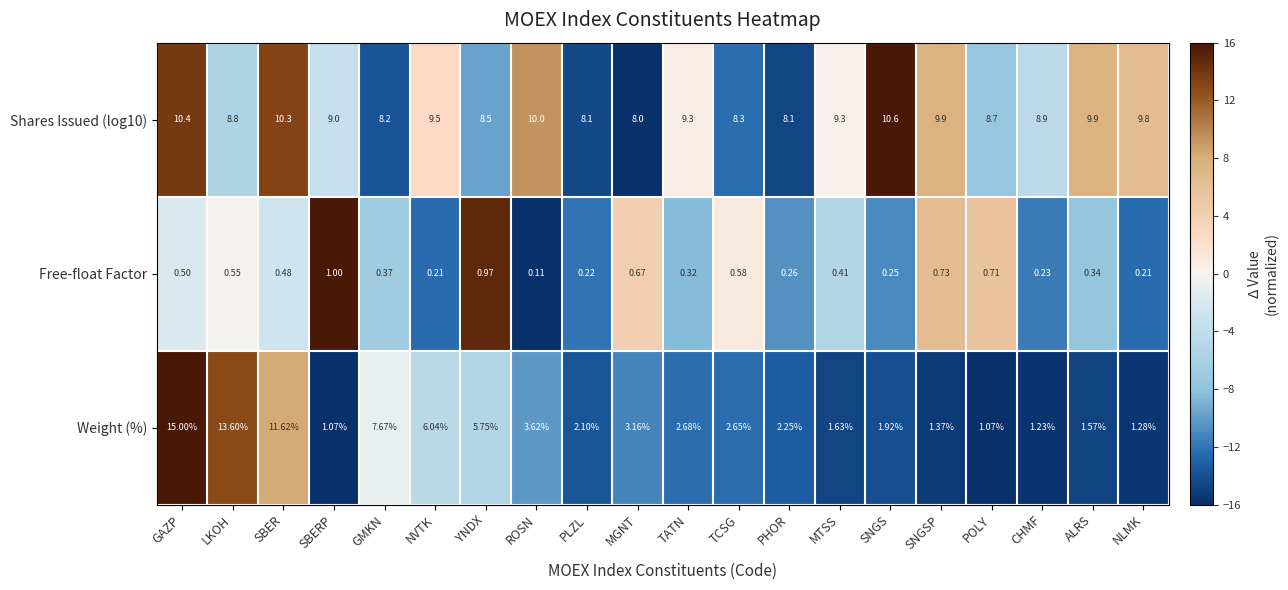

Where does the Shares Issued (log10) series first go above 9?

GAZP